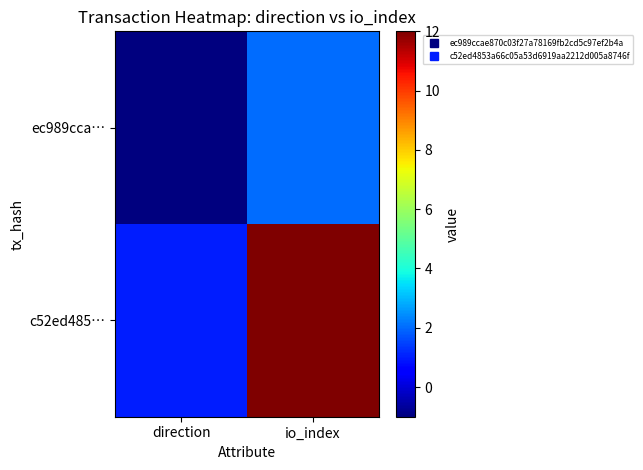

What is the difference between the highest and lowest values at direction?

2